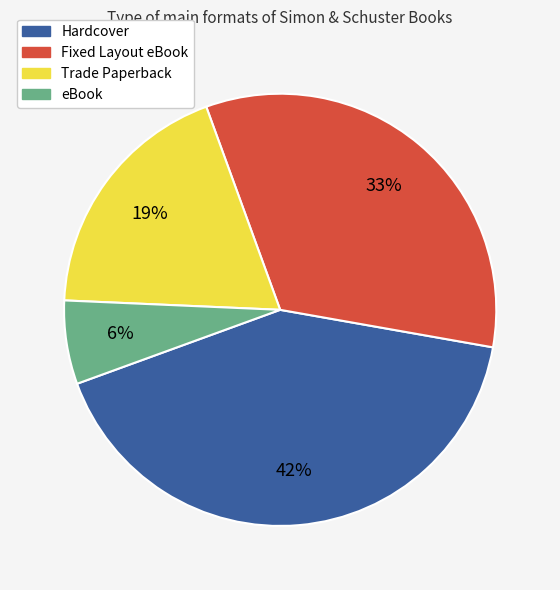

Is Hardcover the majority of the pie?

No